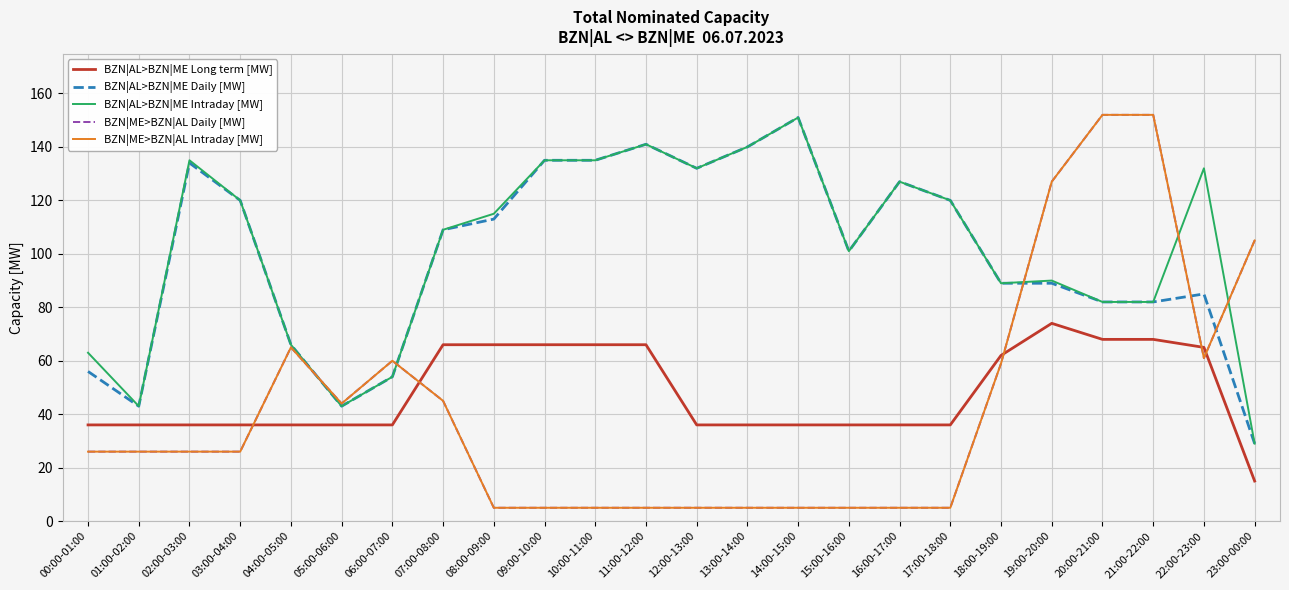

Is it true that BZN|AL>BZN|ME Long term [MW] equals 52 at 15:00-16:00?

False